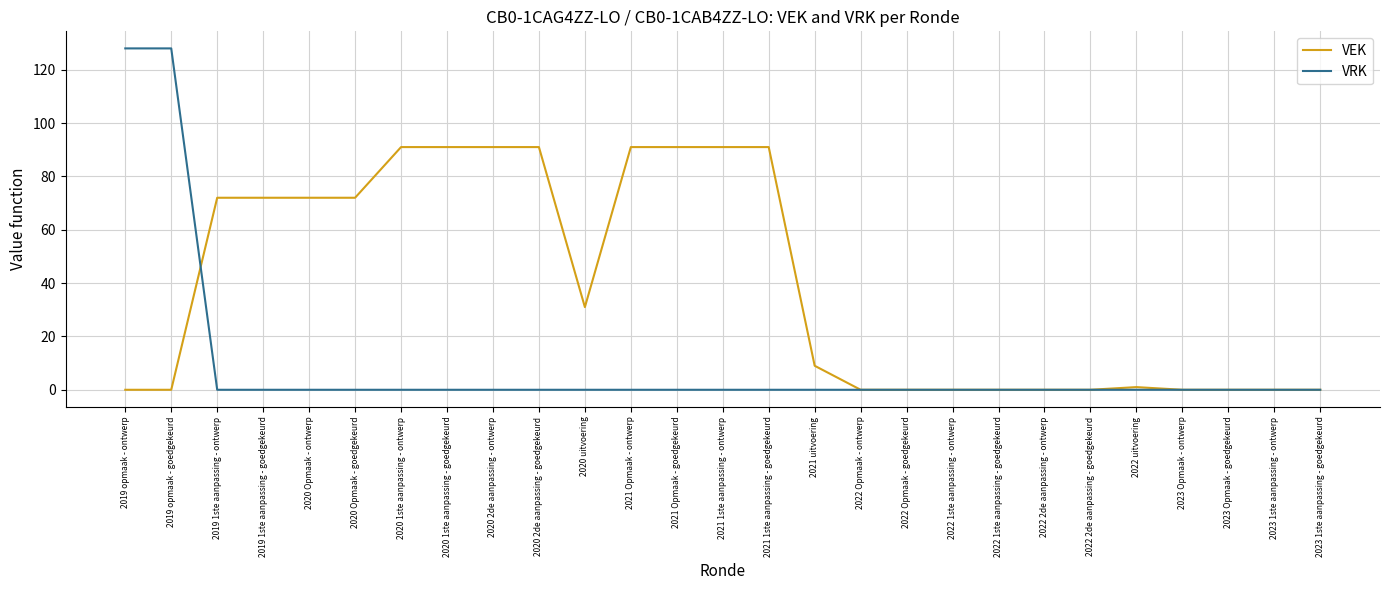

Is the value of VRK at 2021 Opmaak - goedgekeurd greater than the value of VEK at 2020 2de aanpassing - ontwerp?

No